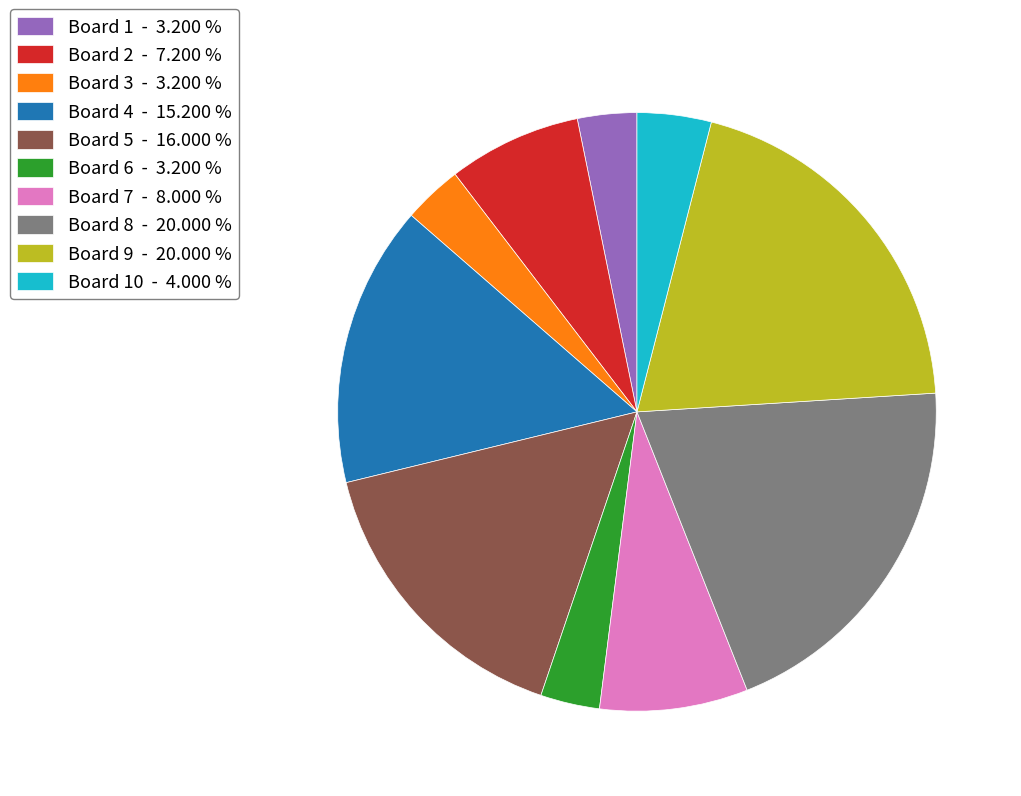

Combined, do Board 10 - 4.000 % and Board 5 - 16.000 % account for over 50%?

No